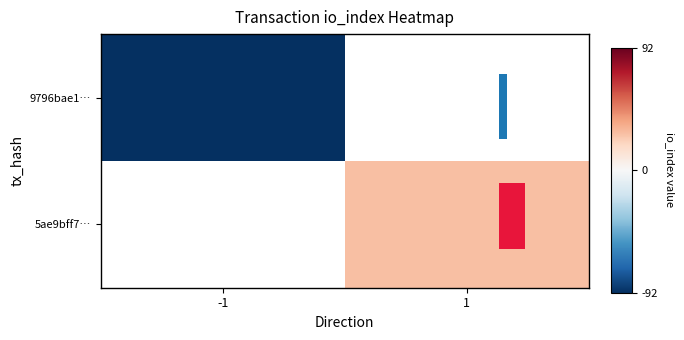

Which has a higher value, -1 or 1?

1